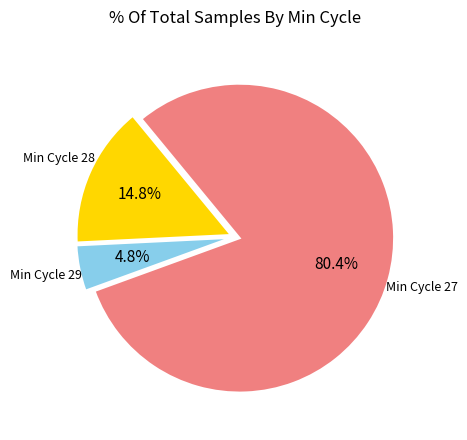

Which has a higher value, Min Cycle 28 or Min Cycle 27?

Min Cycle 27